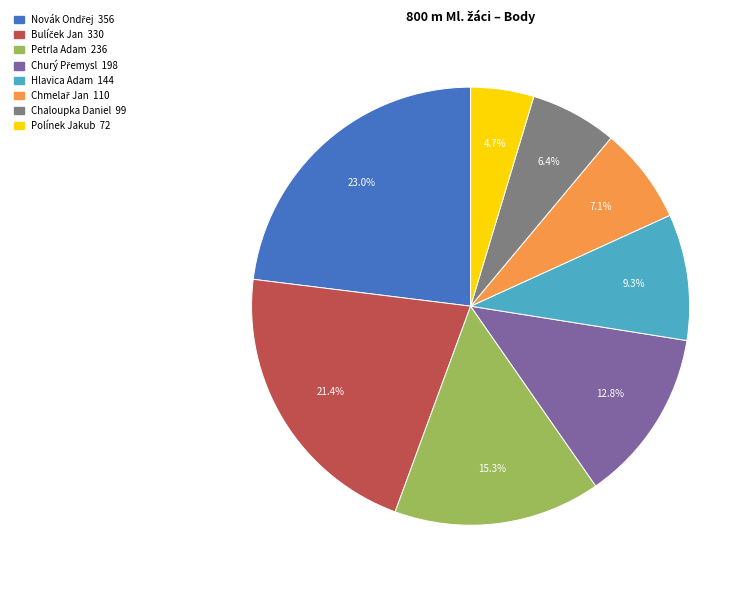

Count the number of slices in the pie.

8